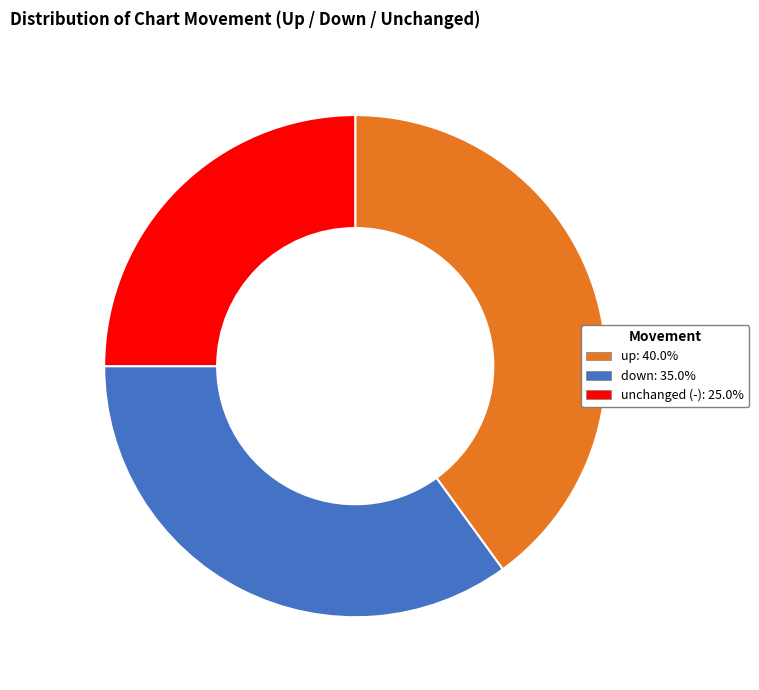

How many segments does this pie chart have?

3